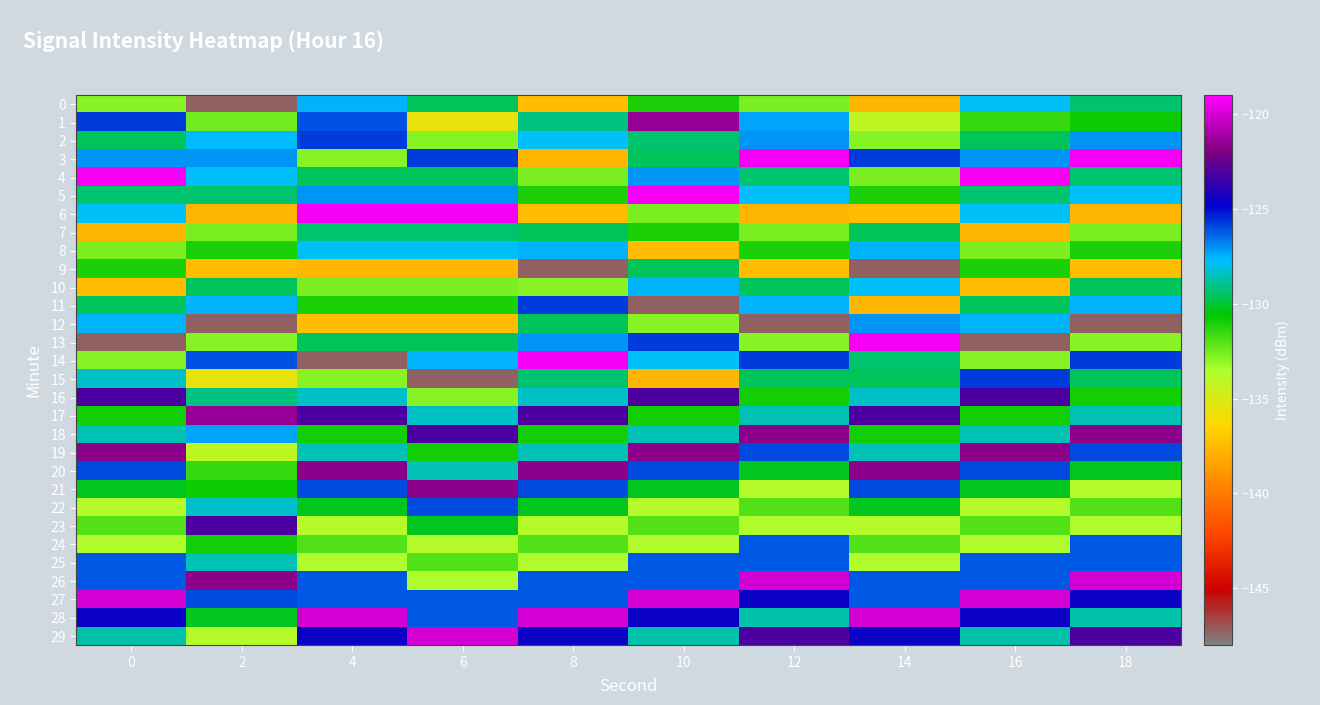

Which series has the widest spread of values?

13